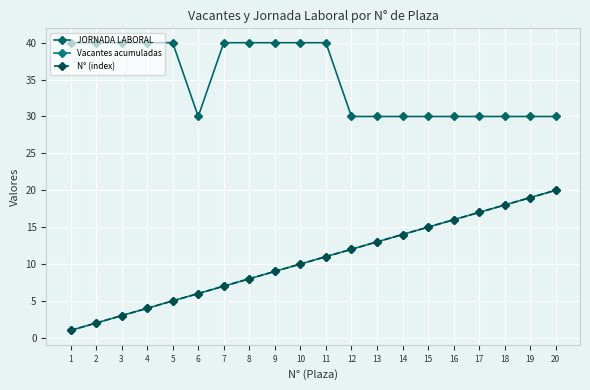

What is the value of the N° (index) point at the 3rd from the left?

3